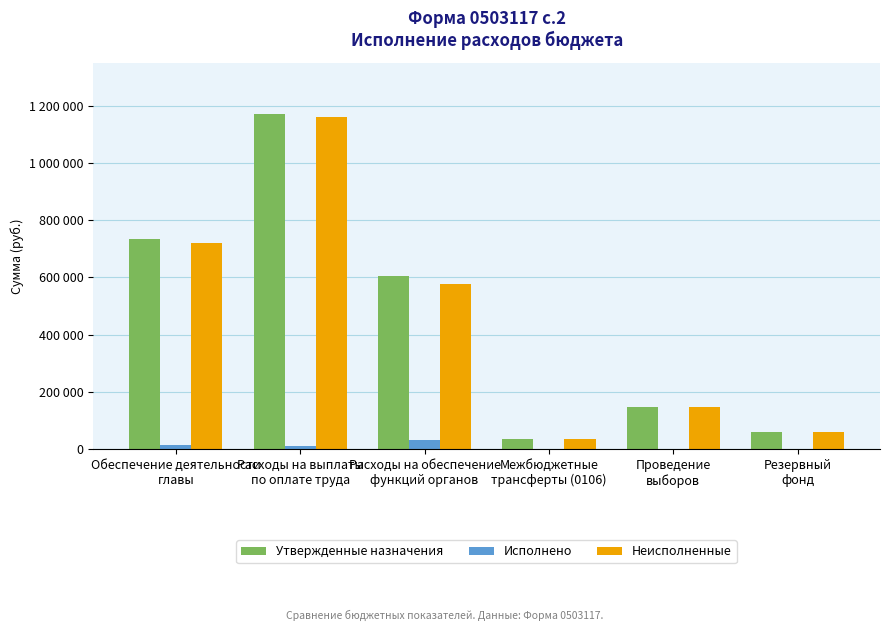

At which label is Исполнено closest to 15000?

Обеспечение деятельности
главы